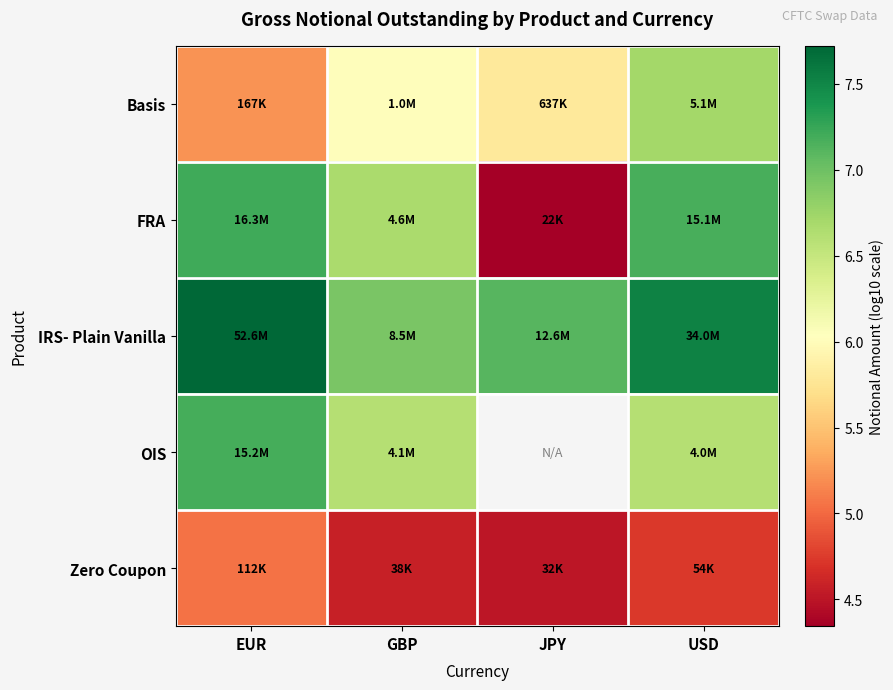

Is it true that OIS equals 7.2 at EUR?

True